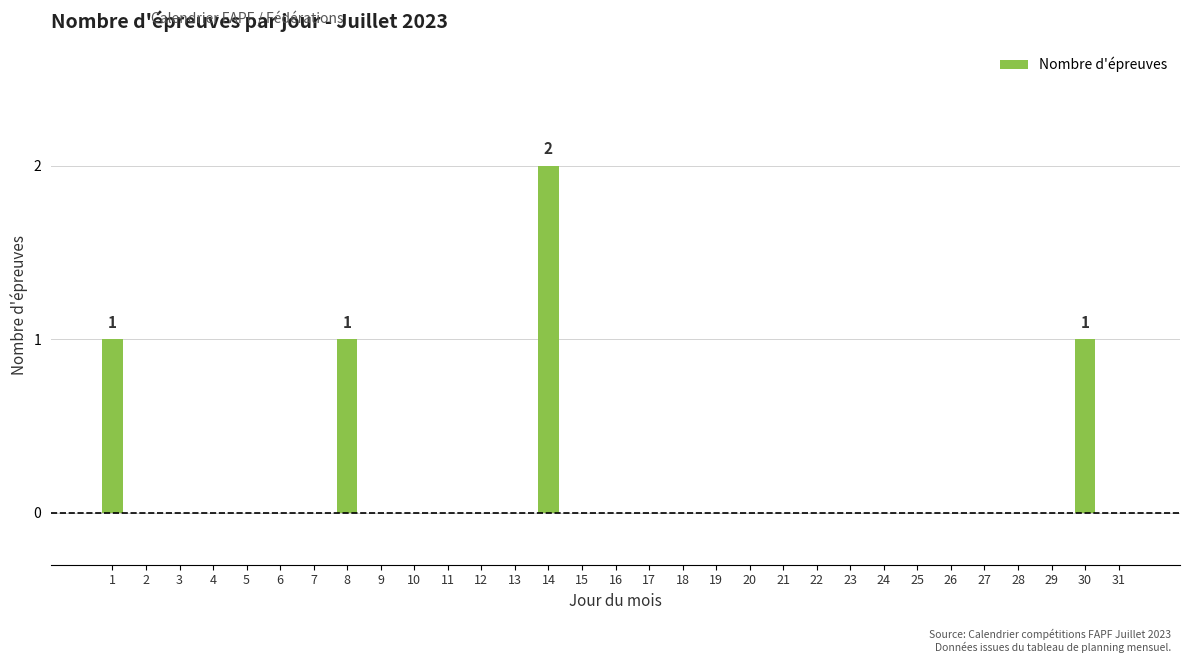

Which category has the highest value across all series?

14